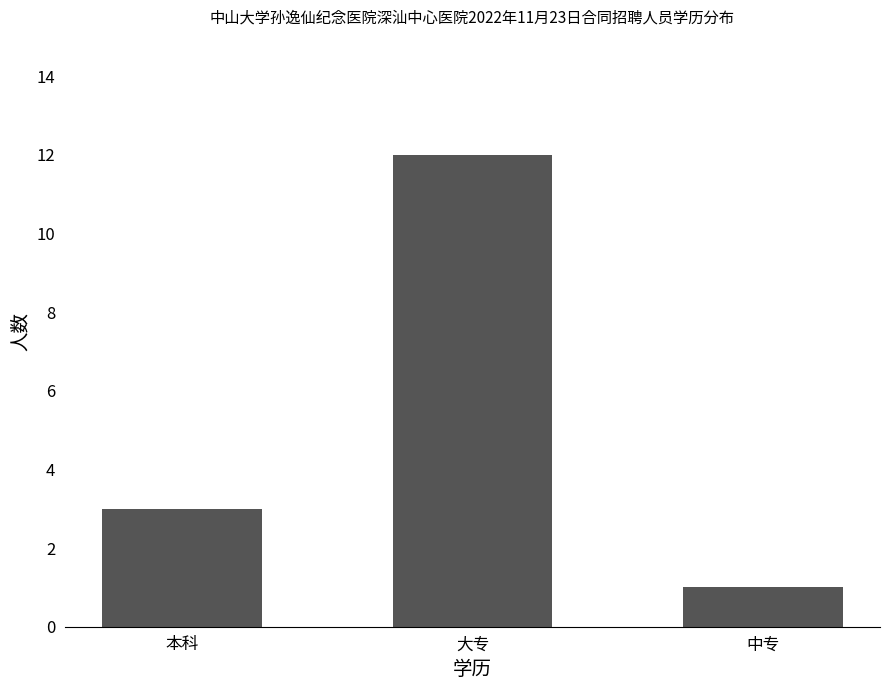

Reading left to right, transcribe all the data shown in this chart.

3	12	1